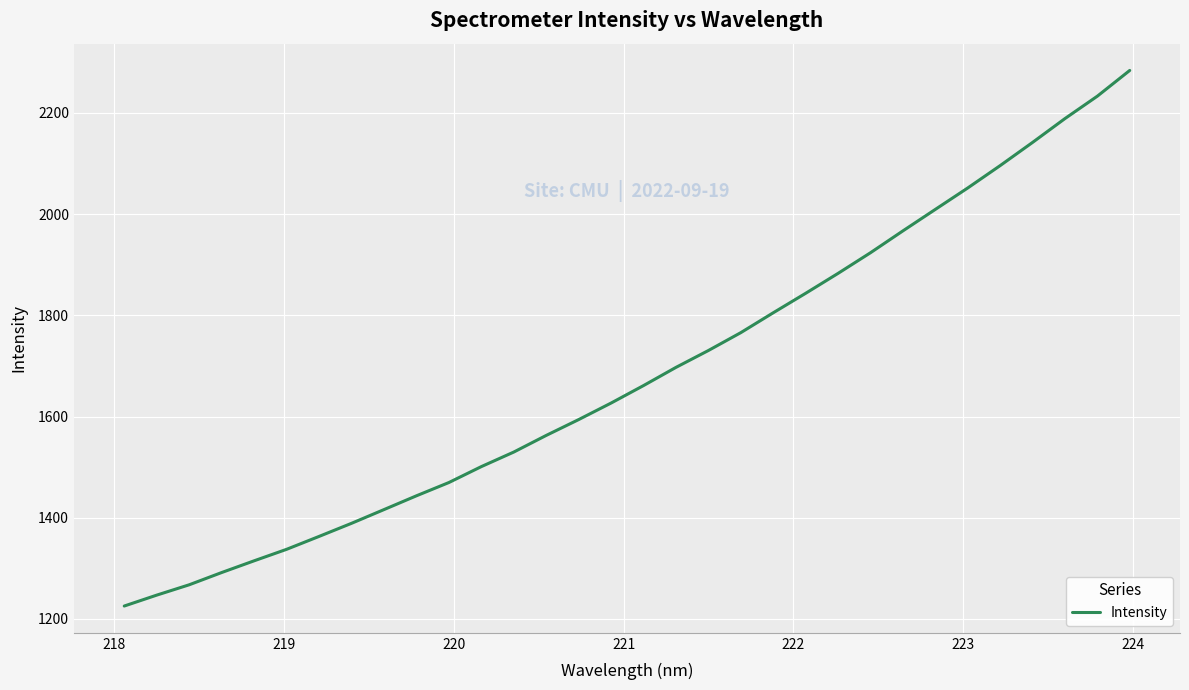

True or false: there are more than 0 points higher than both neighbors.

False